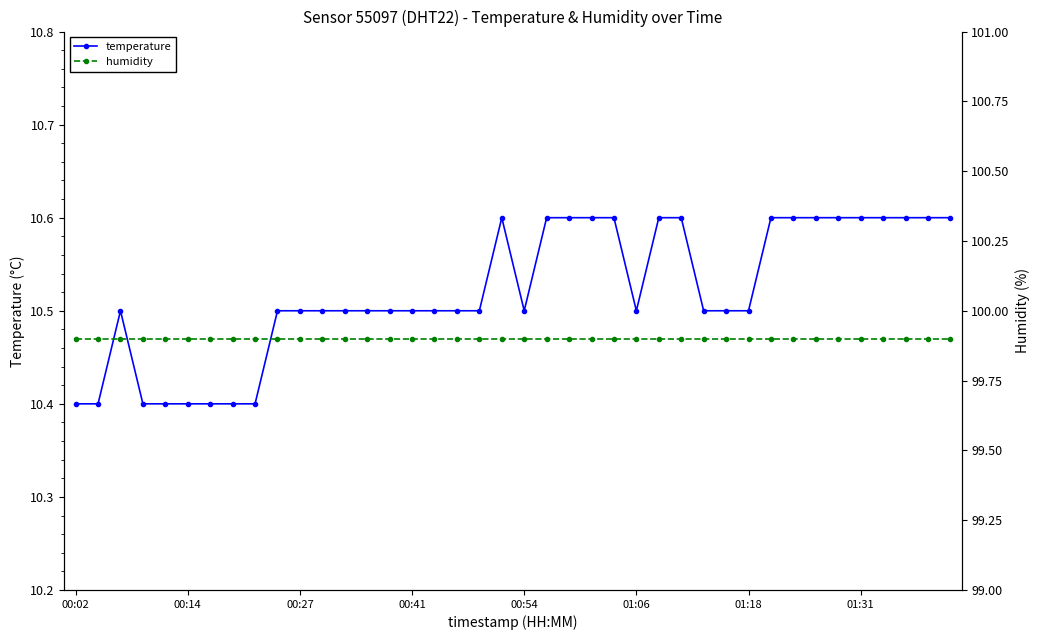

The value of humidity at 00:02 is 61.0. True or false?

False